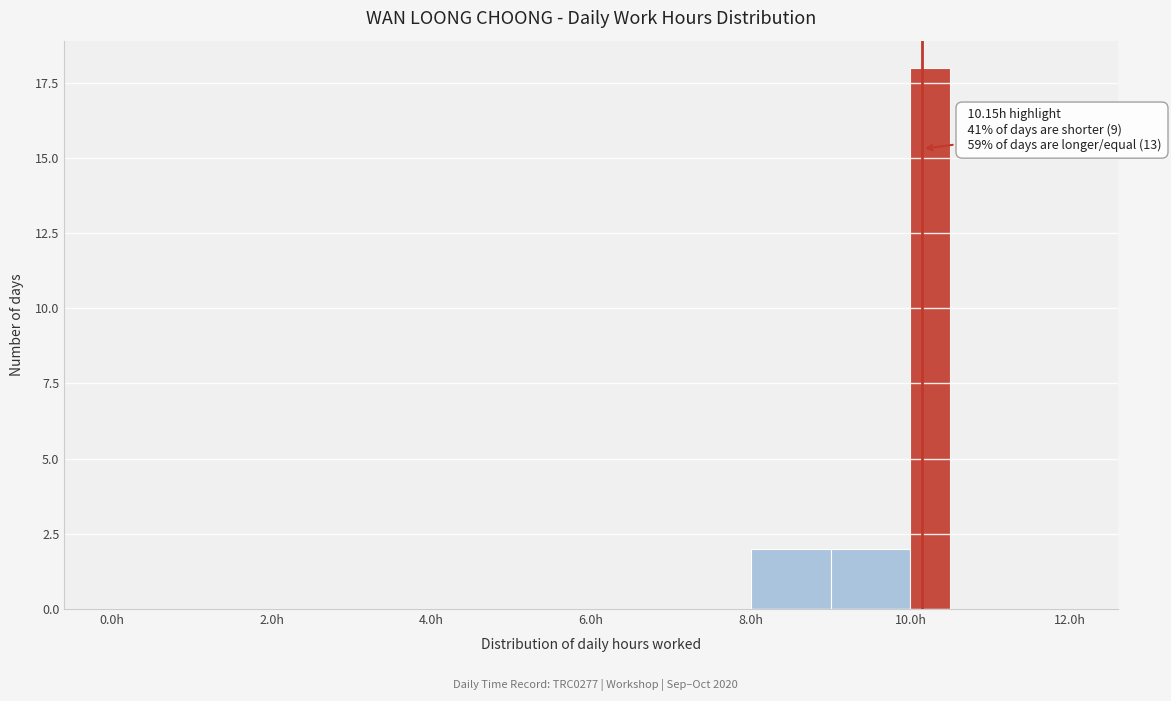

Around what value on the x-axis is the tallest bar? Give the approximate position of its centre, as read against the axis.

10.2